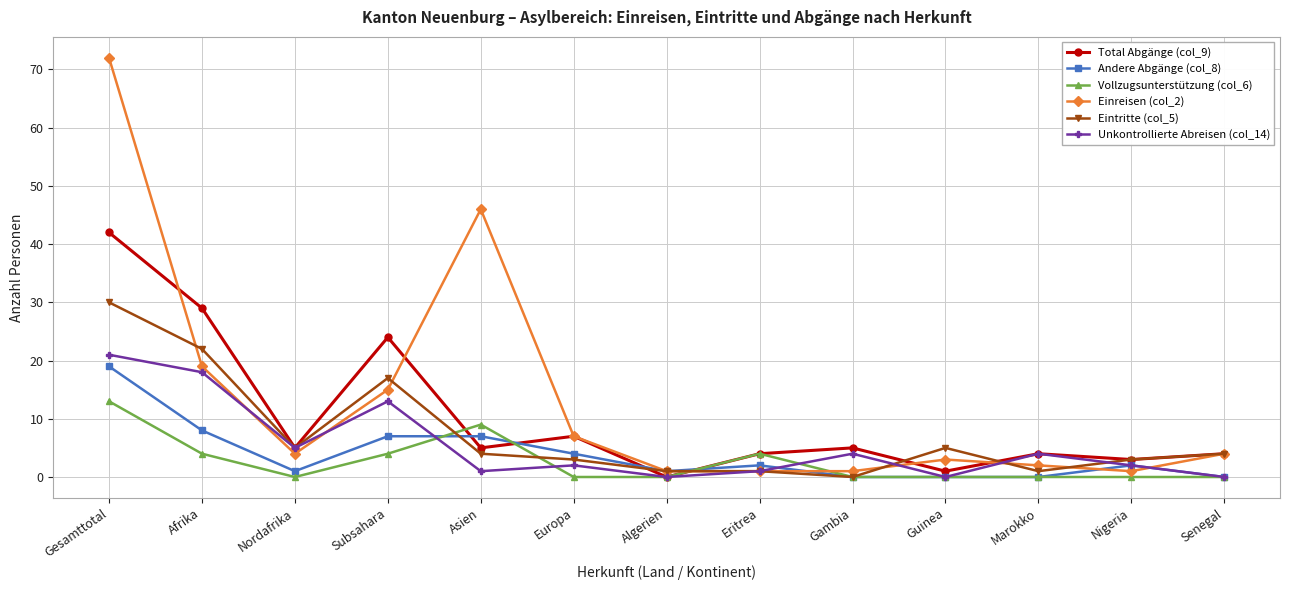

What is the maximum value for Andere Abgänge (col_8)?

19